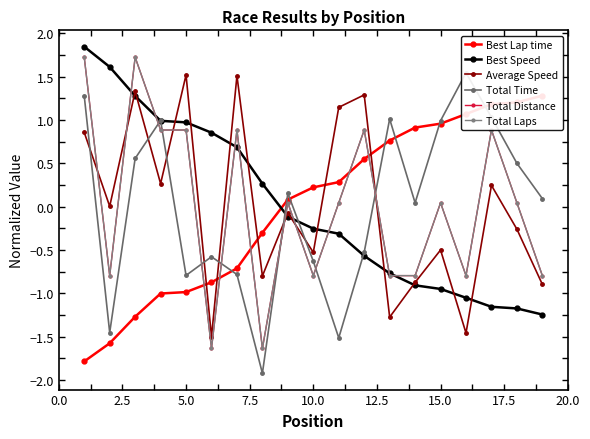

True or false: Total Time and Best Speed cross at least once.

True